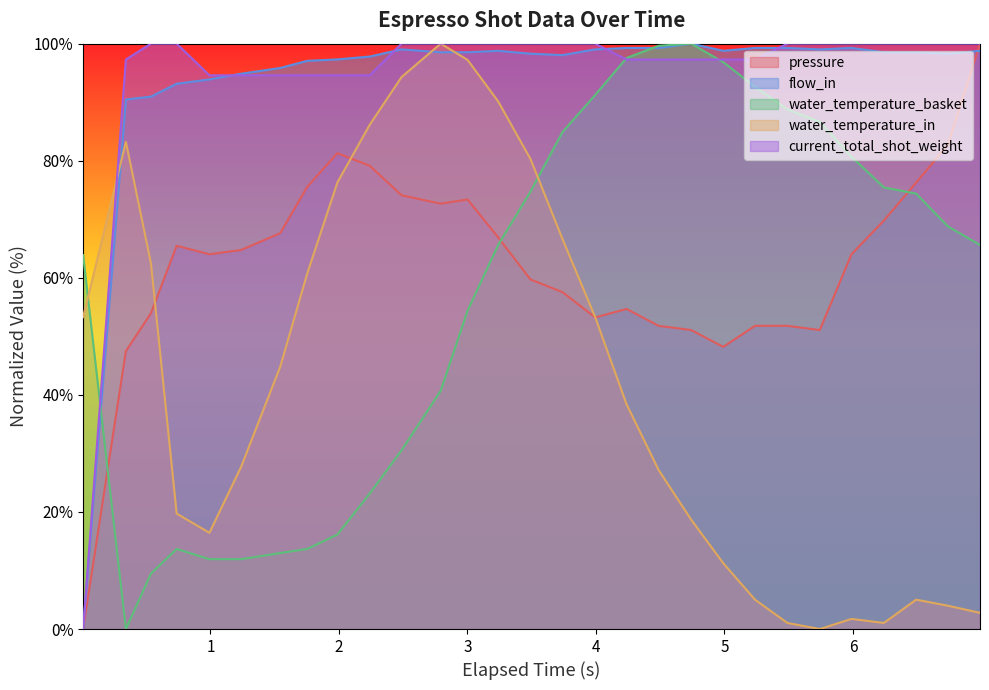

True or false: flow_in and water_temperature_in cross at least once.

True